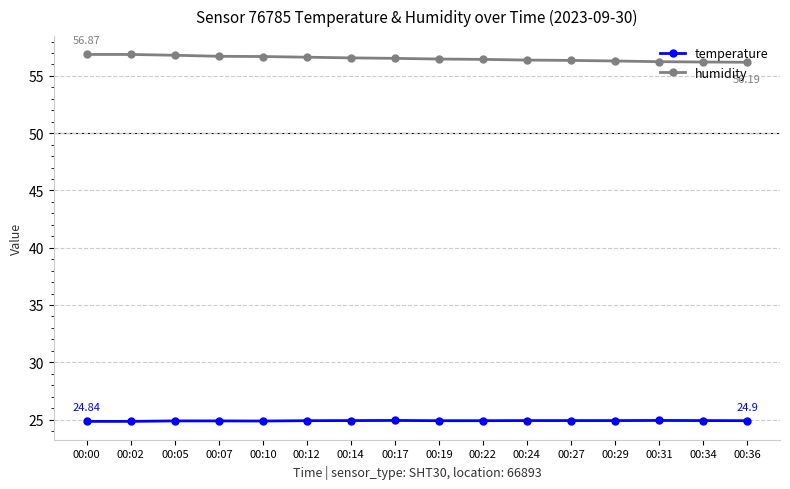

True or false: temperature and humidity intersect in this chart.

False